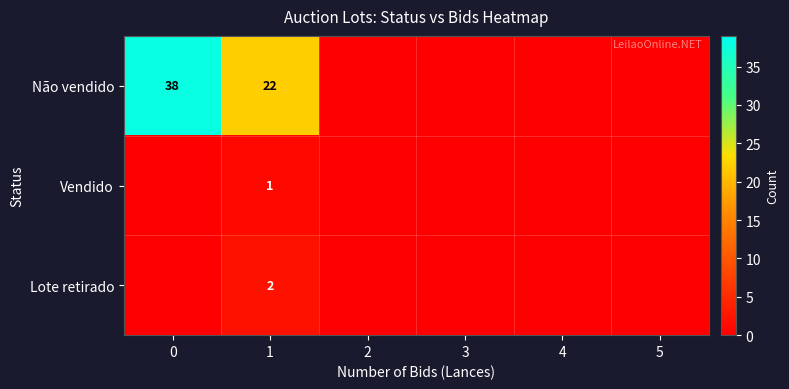

Between 4 and 5, which is larger?

4